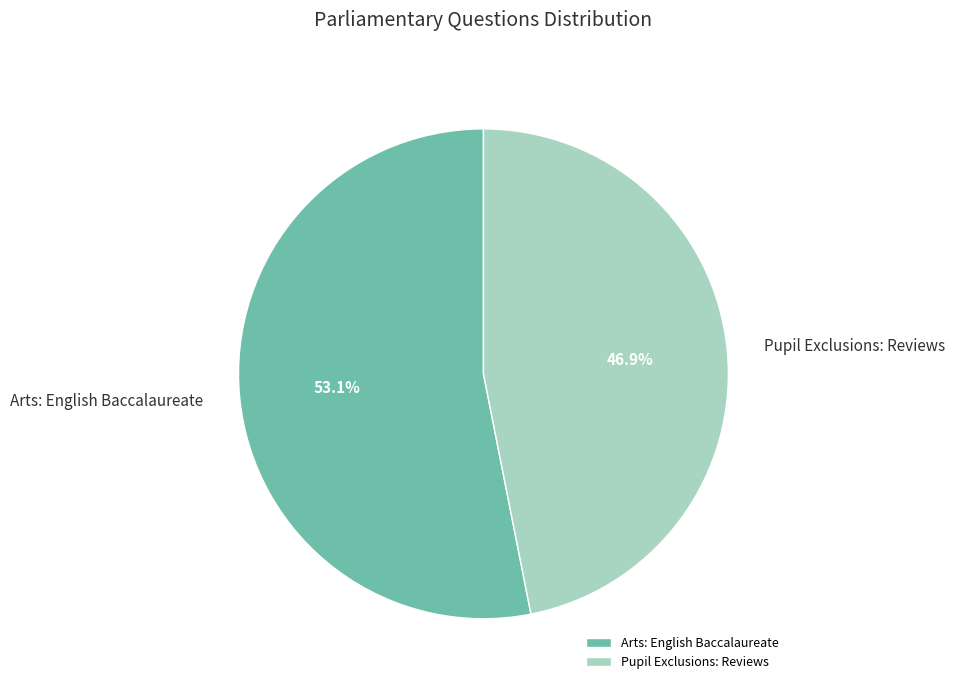

Between Pupil Exclusions: Reviews and Arts: English Baccalaureate, which is larger?

Arts: English Baccalaureate